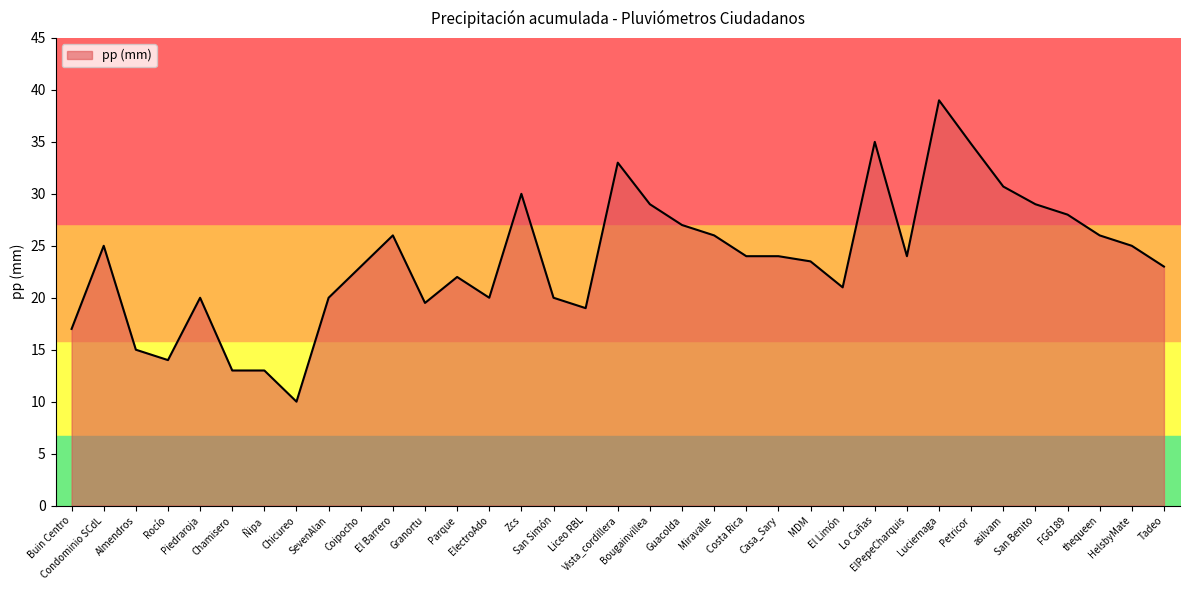

The chart shows a value of 32.9 at Granortu. True or false?

False